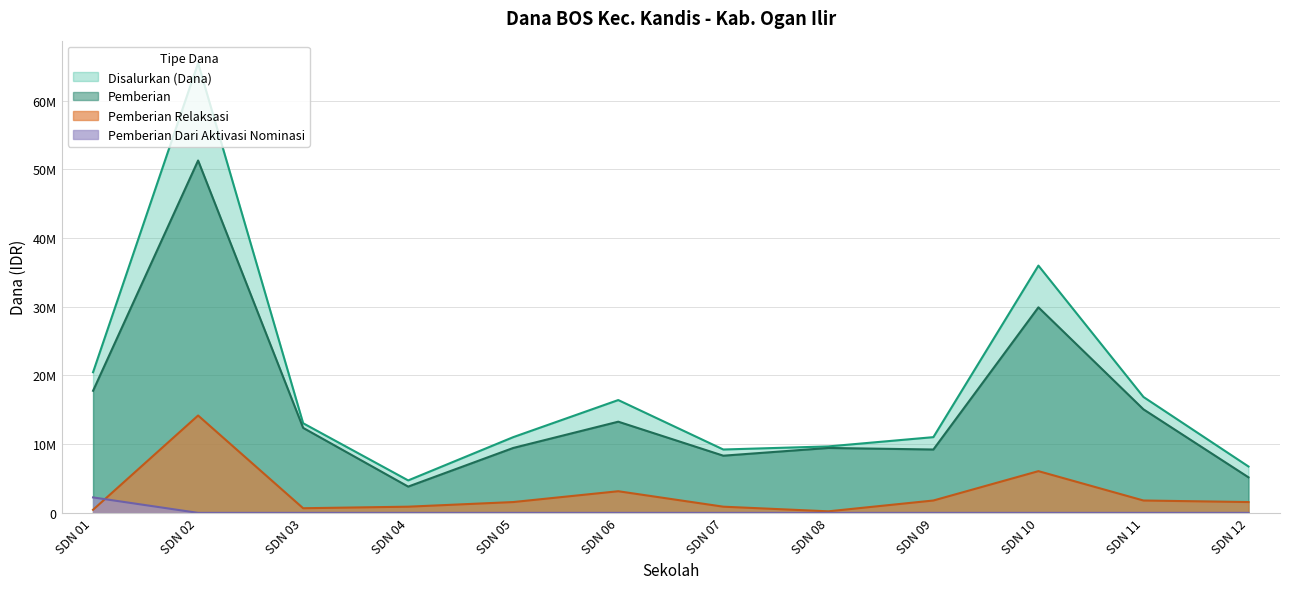

True or false: Pemberian Relaksasi and Pemberian Dari Aktivasi Nominasi cross at least once.

True